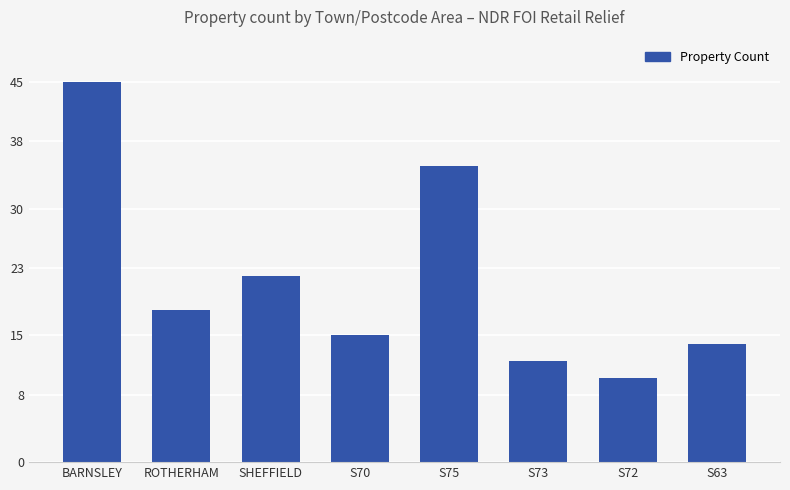

Reading left to right, list all the values displayed in this chart.

BARNSLEY=45	ROTHERHAM=18	SHEFFIELD=22	S70=15	S75=35	S73=12	S72=10	S63=14